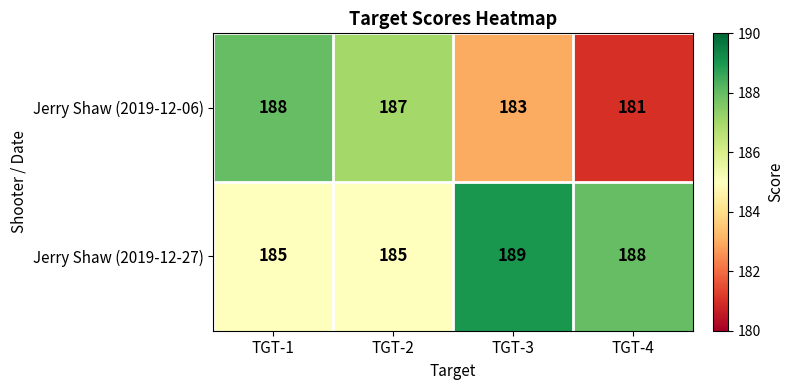

How many categories are shown in the chart?

4